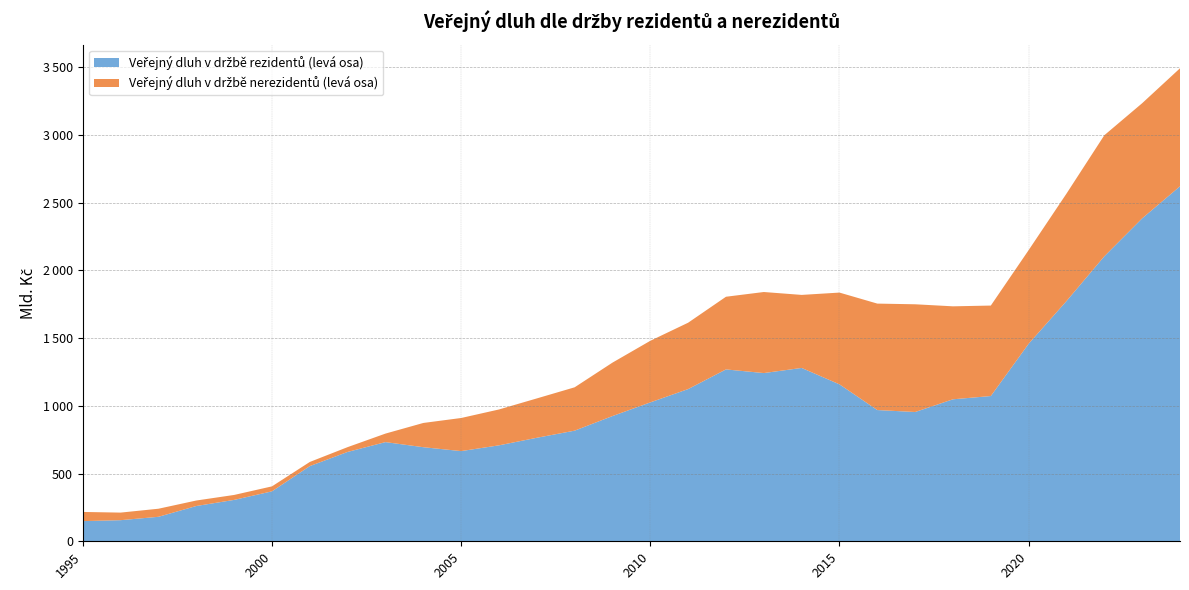

Reading left to right, transcribe all the data shown in this chart.

Veřejný dluh v držbě rezidentů (levá osa): 149.0	155.8	180.8	260.4	305.5	368.7	555.1	659.7	732.2	694.6	665.8	708.3	764.1	816.7	924.5	1025.4	1123.7	1268.8	1241.9	1279.7	1158.6	968.8	954.5	1048.3	1072.3	1458.4	1773.4	2103.9	2384.0	2620.7
Veřejný dluh v držbě nerezidentů (levá osa): 67.7	56.0	59.6	40.5	36.6	36.7	30.5	35.5	62.9	178.9	244.4	264.8	290.5	320.0	394.5	454.7	489.9	536.5	598.4	539.2	677.5	785.9	795.2	686.3	668.0	691.2	793.4	893.7	850.0	871.2